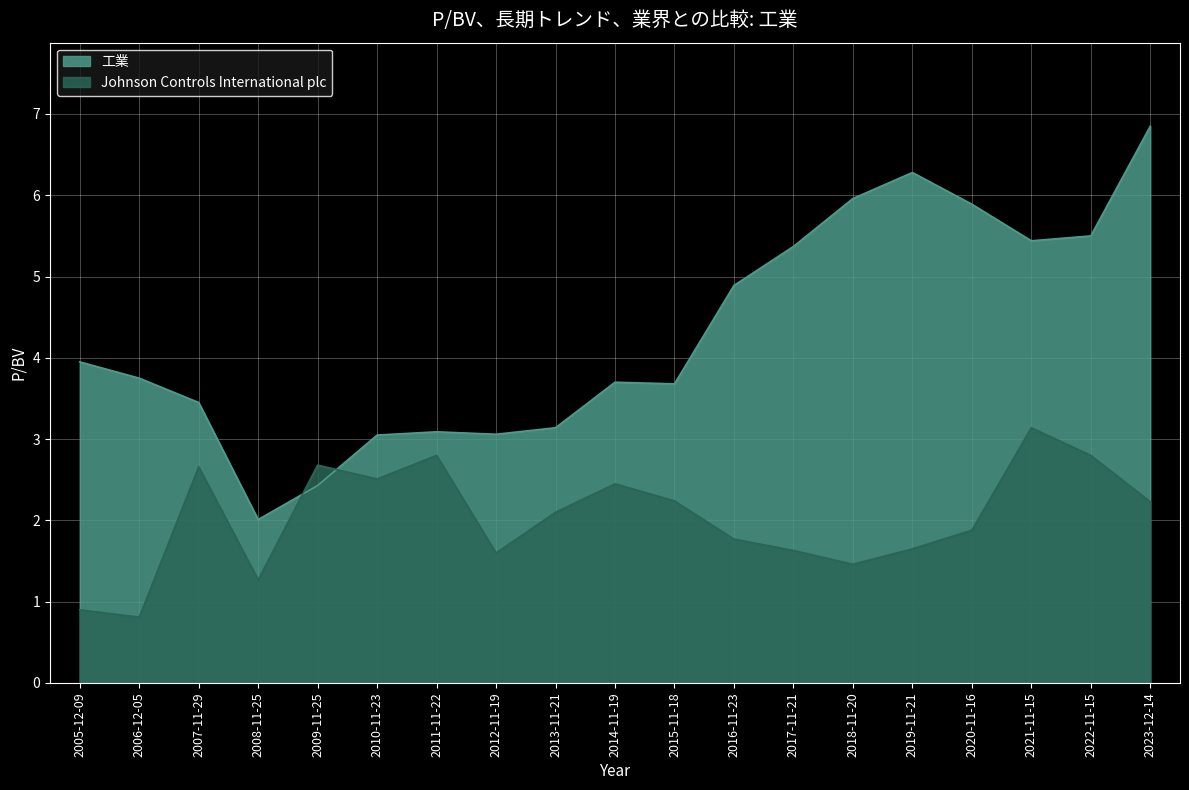

What is the value of the 工業 point at the 15th from the left?

6.3